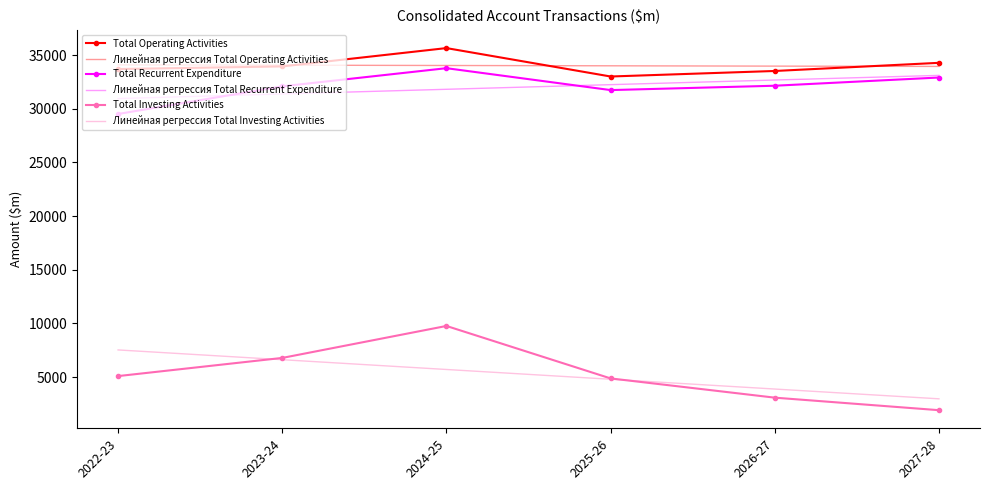

Is the value of Total Recurrent Expenditure at 2022-23 greater than the value of Total Operating Activities at 2024-25?

No